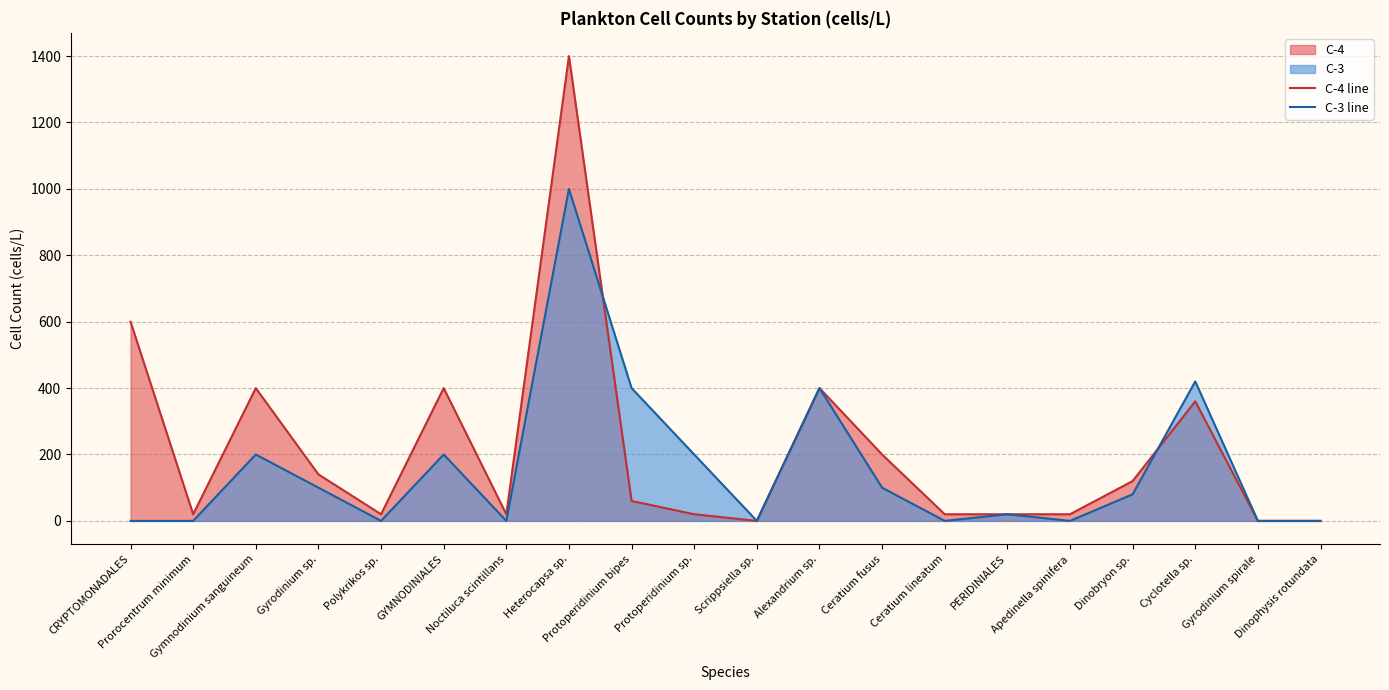

How many times do C-4 line and C-3 line cross each other?

2